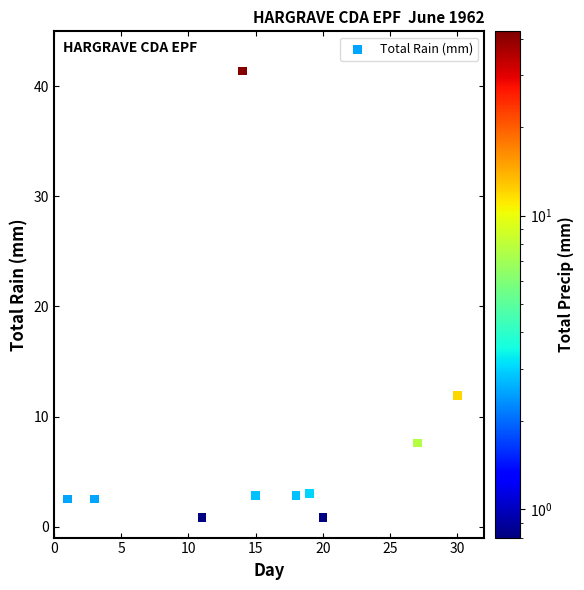

What is the range of X values (max minus min)?

29.0